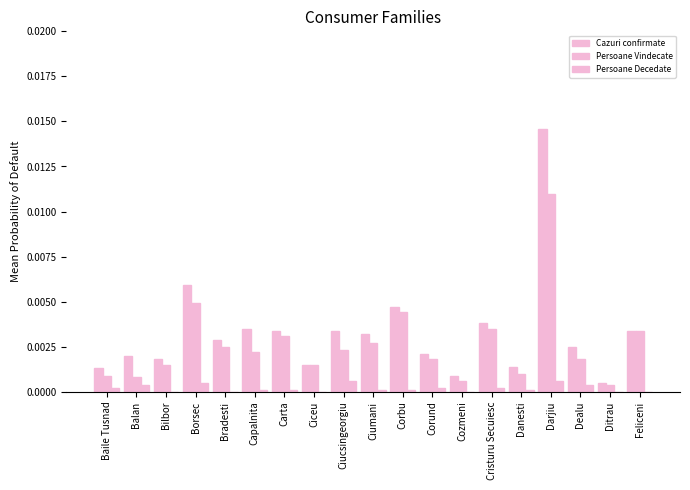

How many data points does each series have?

19